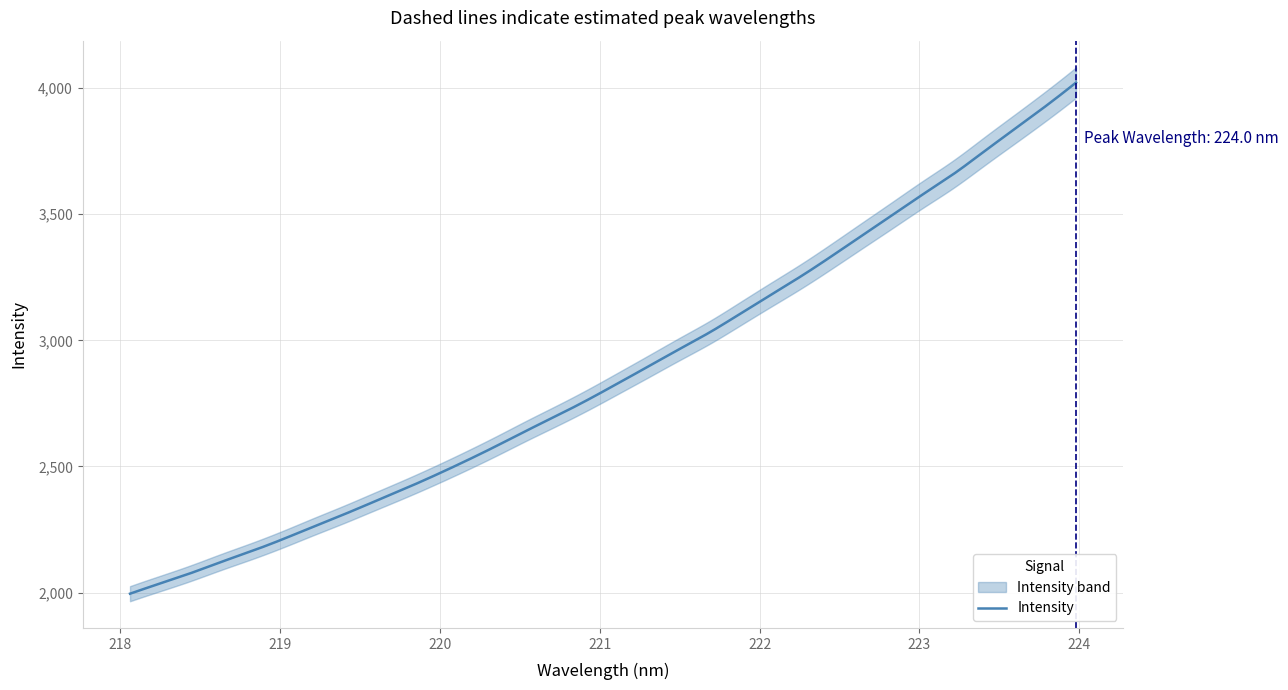

True or false: there are more than 0 points higher than both neighbors.

False